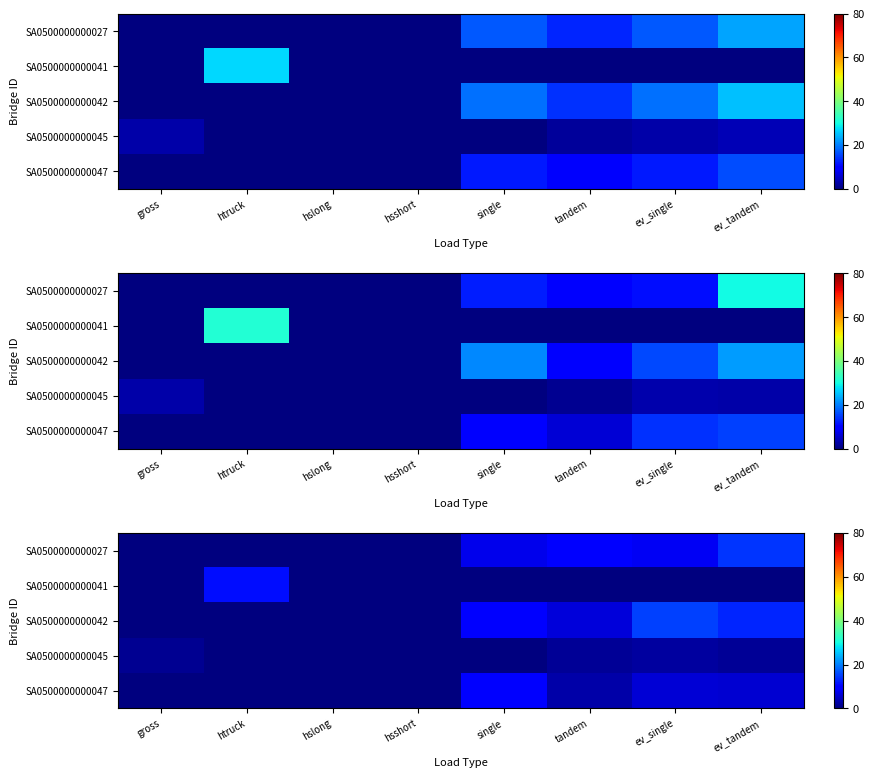

At how many categories does at least one series exceed 4?

5